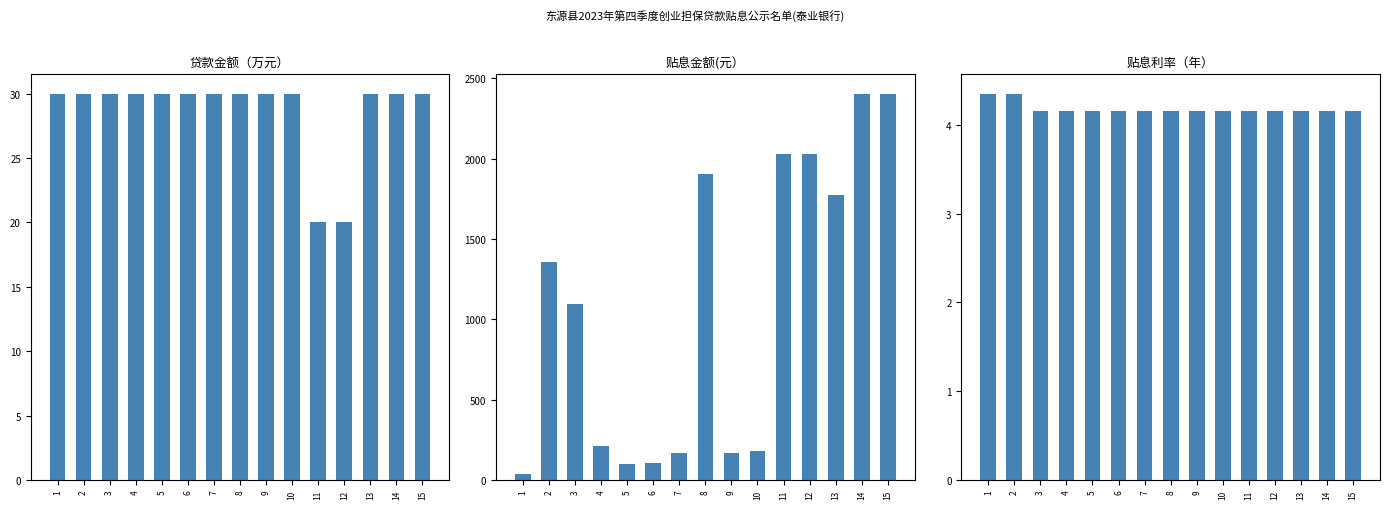

Between 2 and 5, which is larger?

2